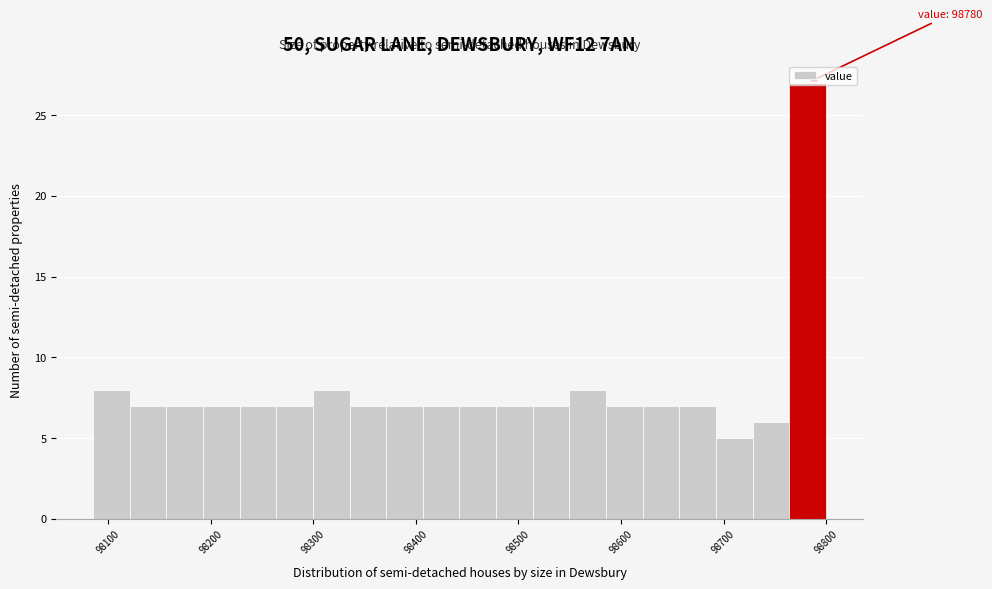

Around what value on the x-axis is the tallest bar? Give the approximate position of its centre, as read against the axis.

98780